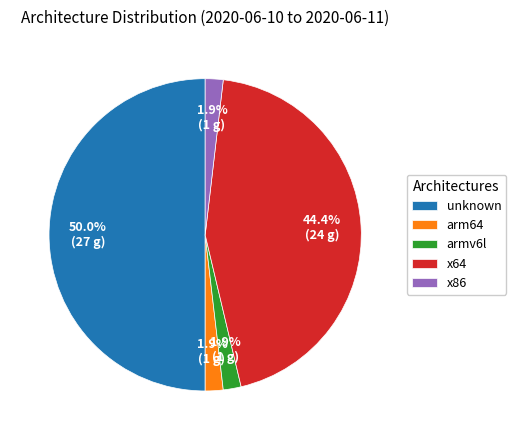

Which category has the biggest portion of the pie?

unknown